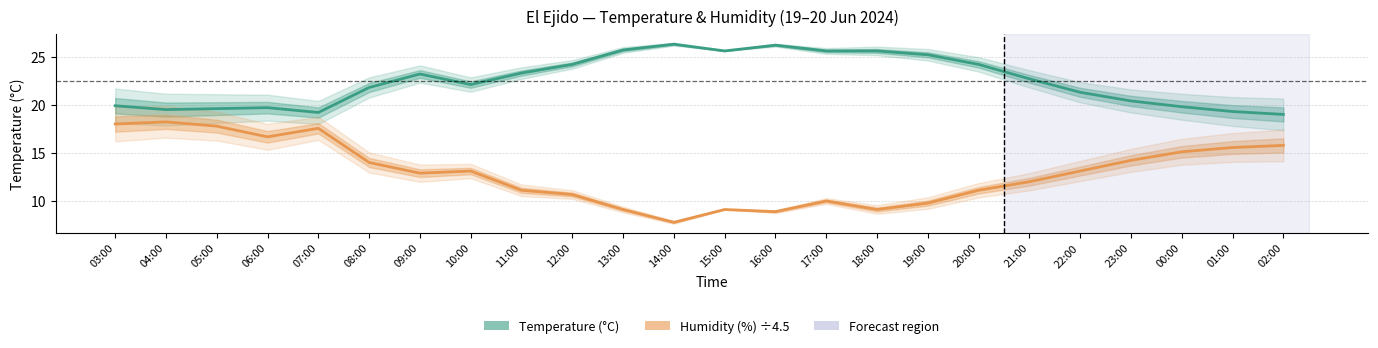

Reading right to left, extract all data points from this chart.

Temperature (°C): 02:00=19.0	01:00=19.3	00:00=19.8	23:00=20.4	22:00=21.3	21:00=22.7	20:00=24.2	19:00=25.2	18:00=25.6	17:00=25.6	16:00=26.2	15:00=25.6	14:00=26.3	13:00=25.7	12:00=24.2	11:00=23.3	10:00=22.1	09:00=23.2	08:00=21.8	07:00=19.2	06:00=19.7	05:00=19.6	04:00=19.5	03:00=19.9
Humidity (%) ÷4.5: 02:00=15.8	01:00=15.6	00:00=15.1	23:00=14.2	22:00=13.1	21:00=12.0	20:00=11.1	19:00=9.8	18:00=9.1	17:00=10.0	16:00=8.9	15:00=9.1	14:00=7.8	13:00=9.1	12:00=10.7	11:00=11.1	10:00=13.1	09:00=12.9	08:00=14.0	07:00=17.6	06:00=16.7	05:00=17.8	04:00=18.2	03:00=18.0